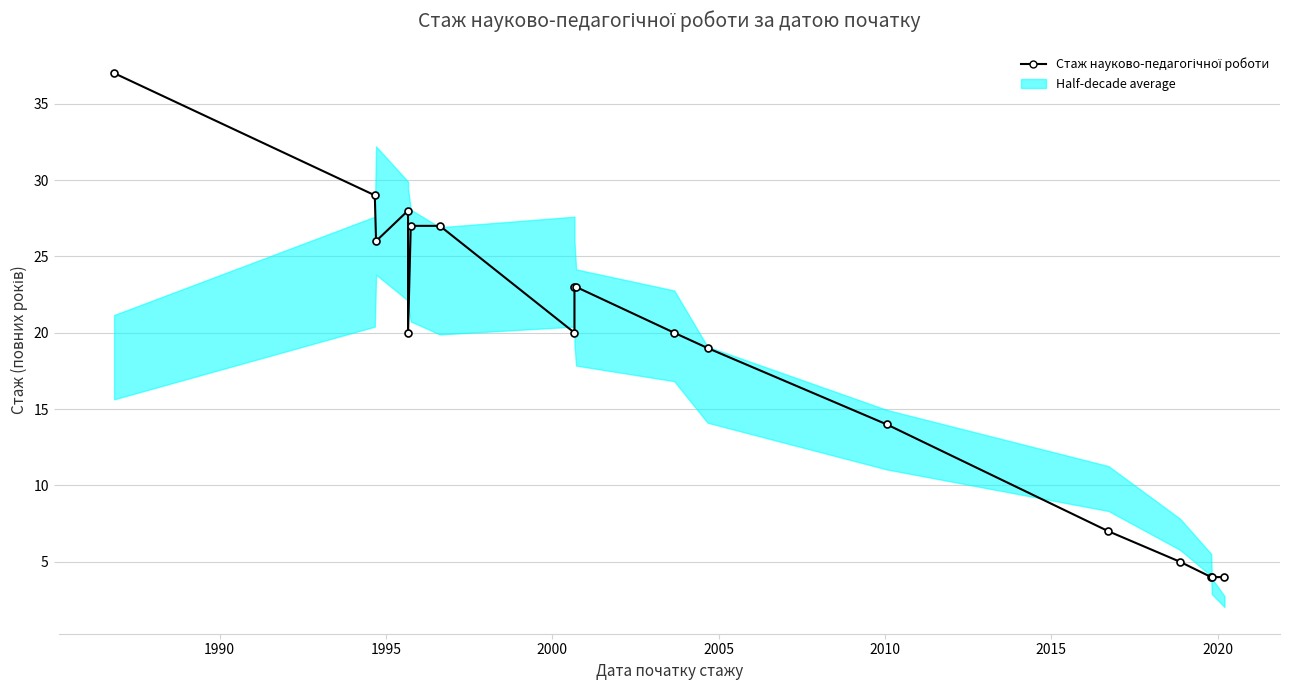

Does the chart display data point markers on the line(s)?

Yes